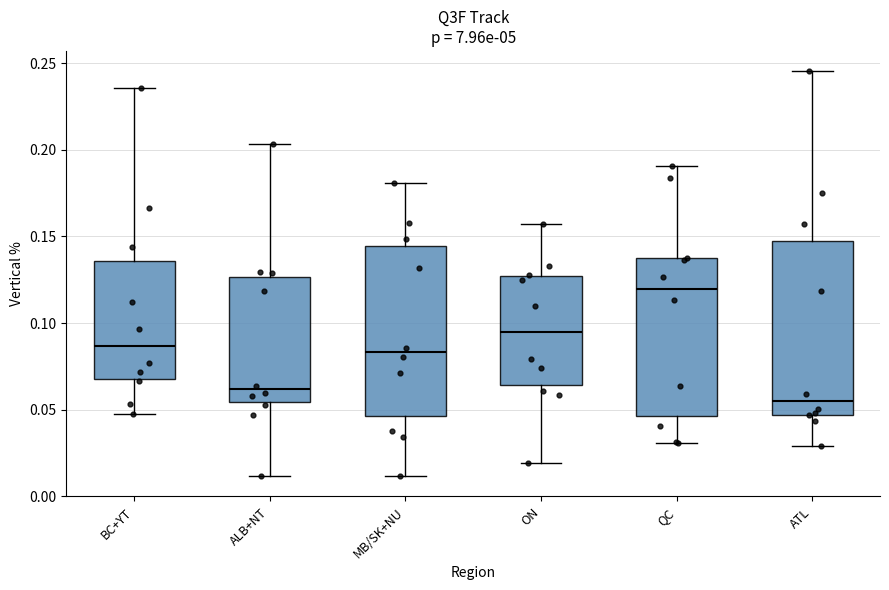

Which box has the lowest median line?

ATL